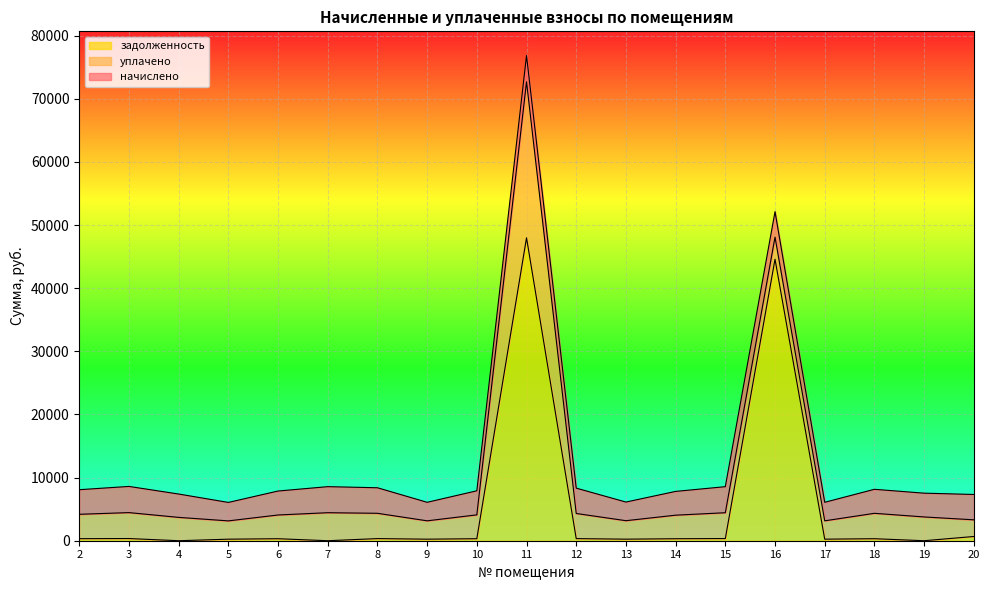

Is it true that уплачено equals 4089.9 at 15?

True